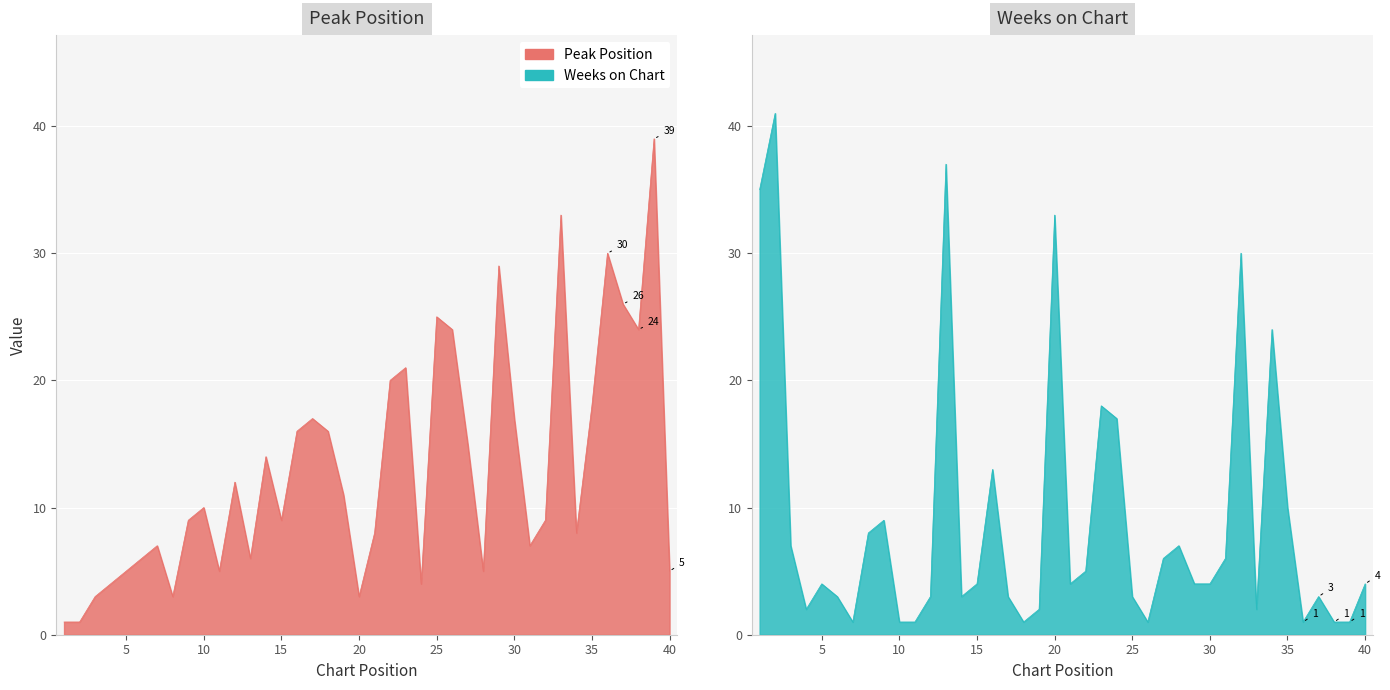

True or false: Weeks on Chart has a value of 6 at 27.

True